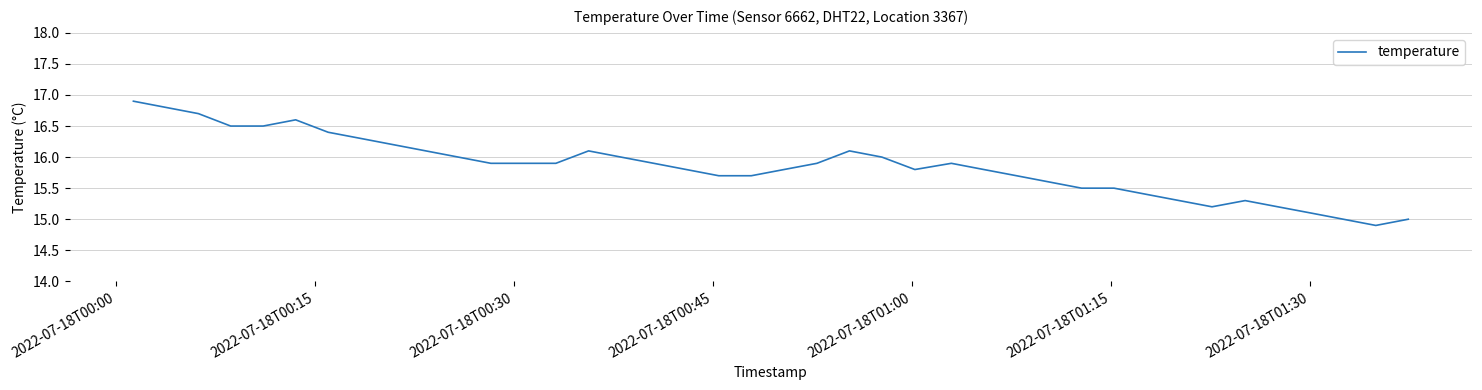

What is the greatest value displayed?

16.9